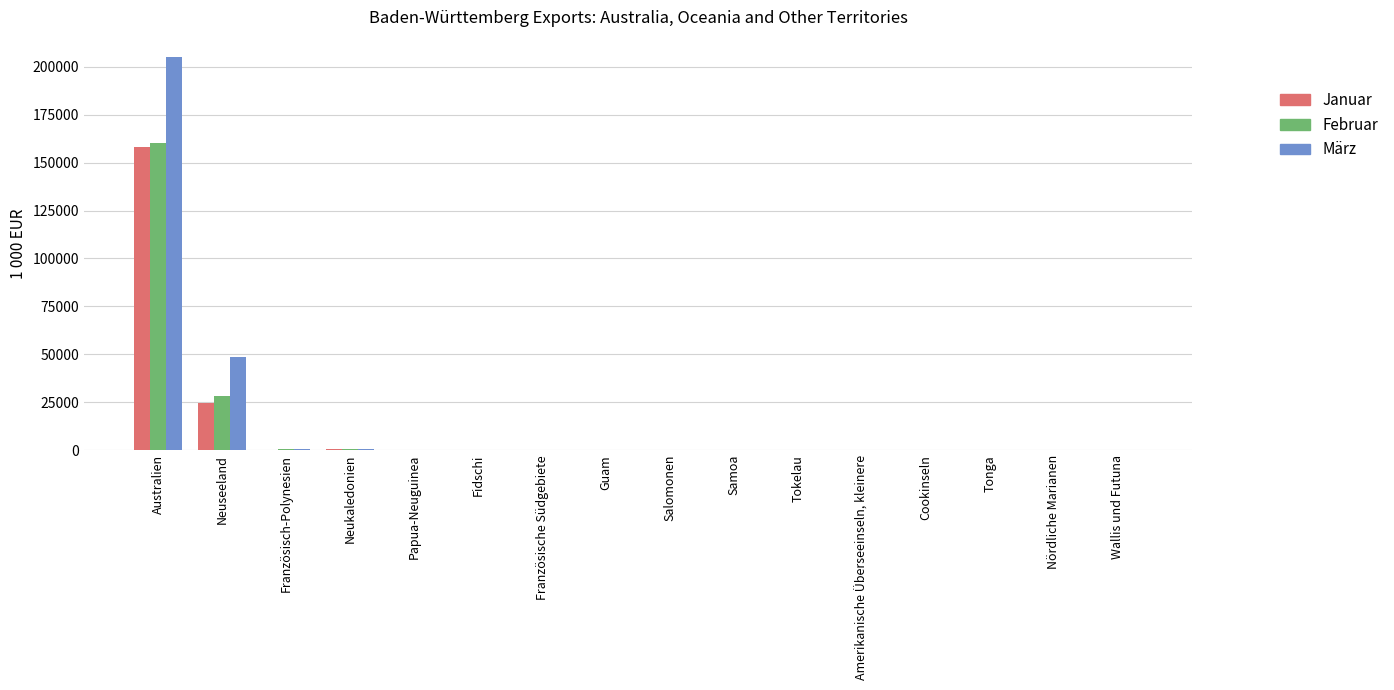

What is the average value of the Februar series?

11864.4